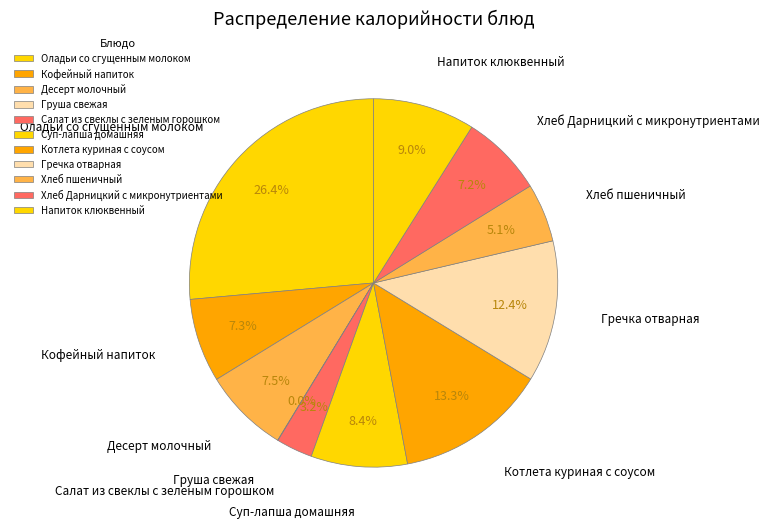

What is the smallest slice in the pie chart?

Груша свежая